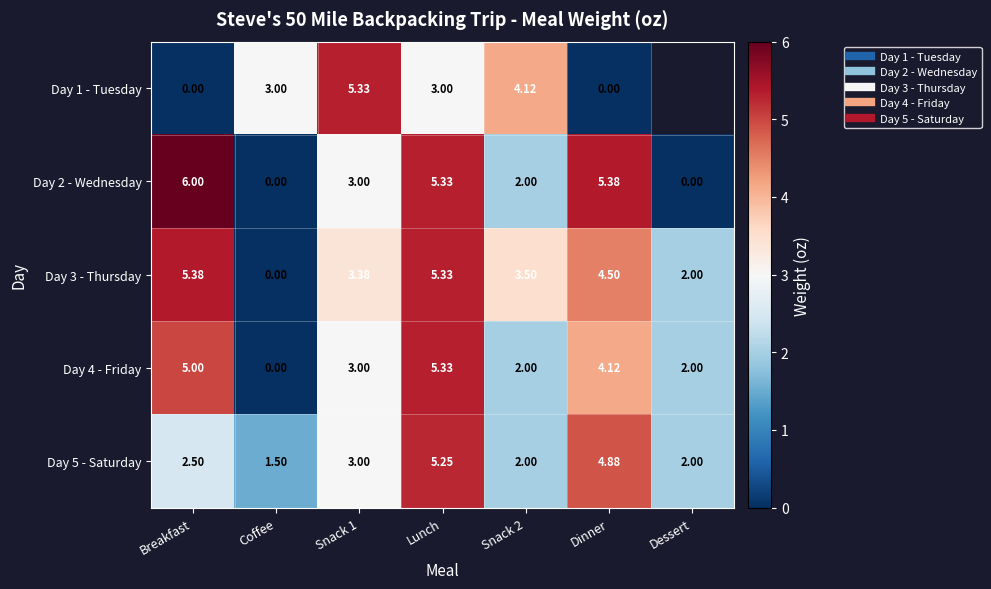

Rank the series at Lunch from highest to lowest value.

Day 2 - Wednesday, Day 3 - Thursday, Day 4 - Friday, Day 5 - Saturday, Day 1 - Tuesday